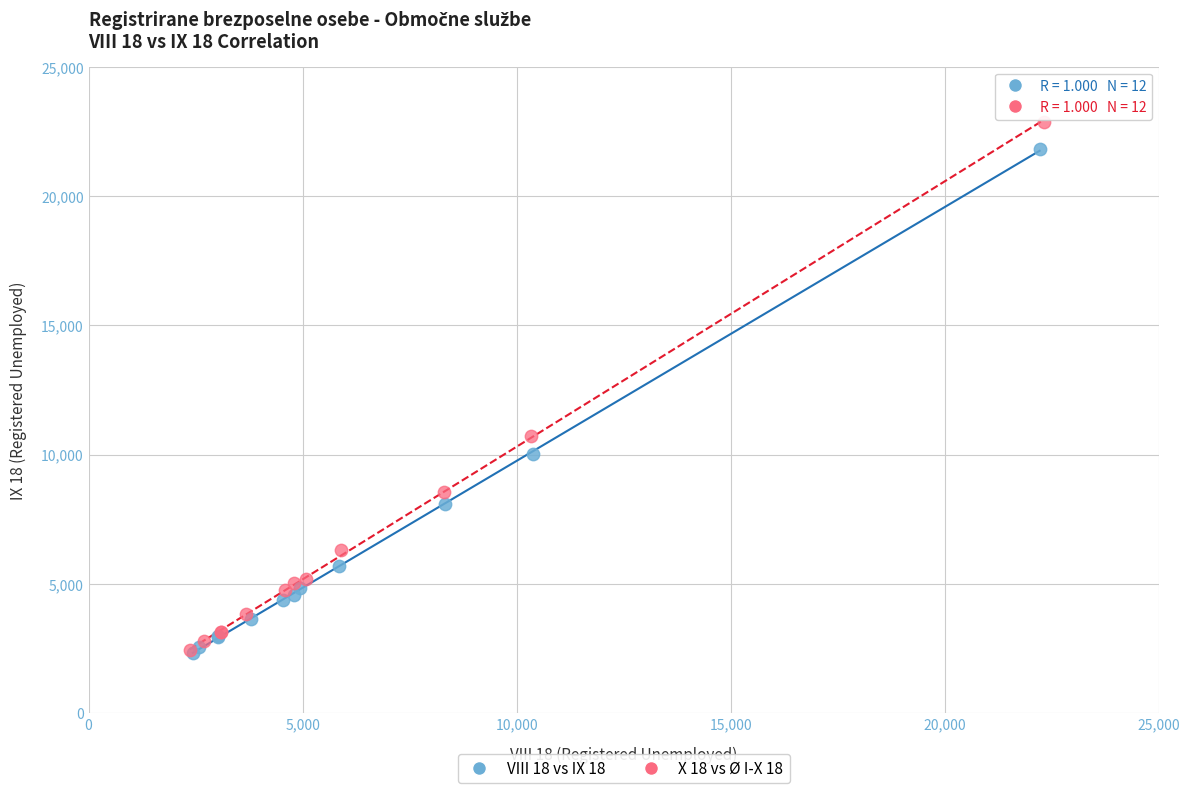

Which series contains the highest Y value?

X 18 vs Ø I-X 18